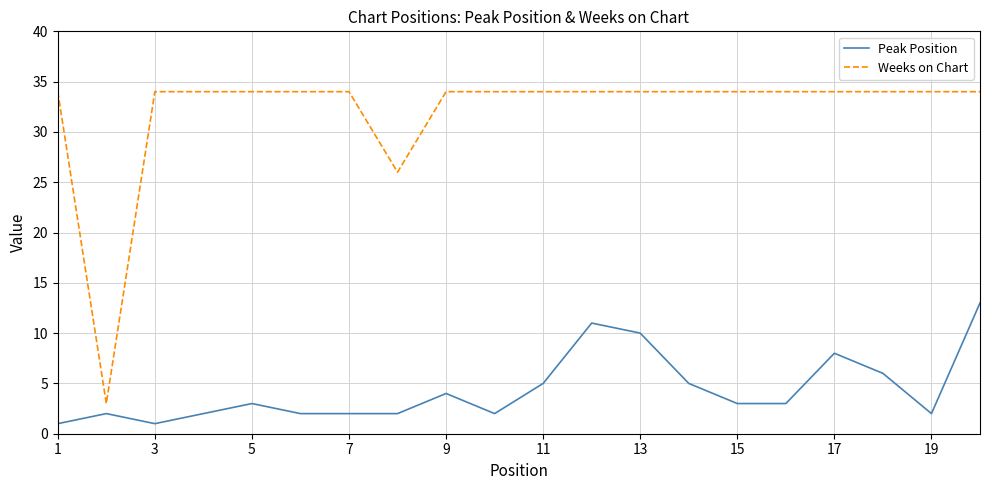

How many lines are shown in the chart?

2